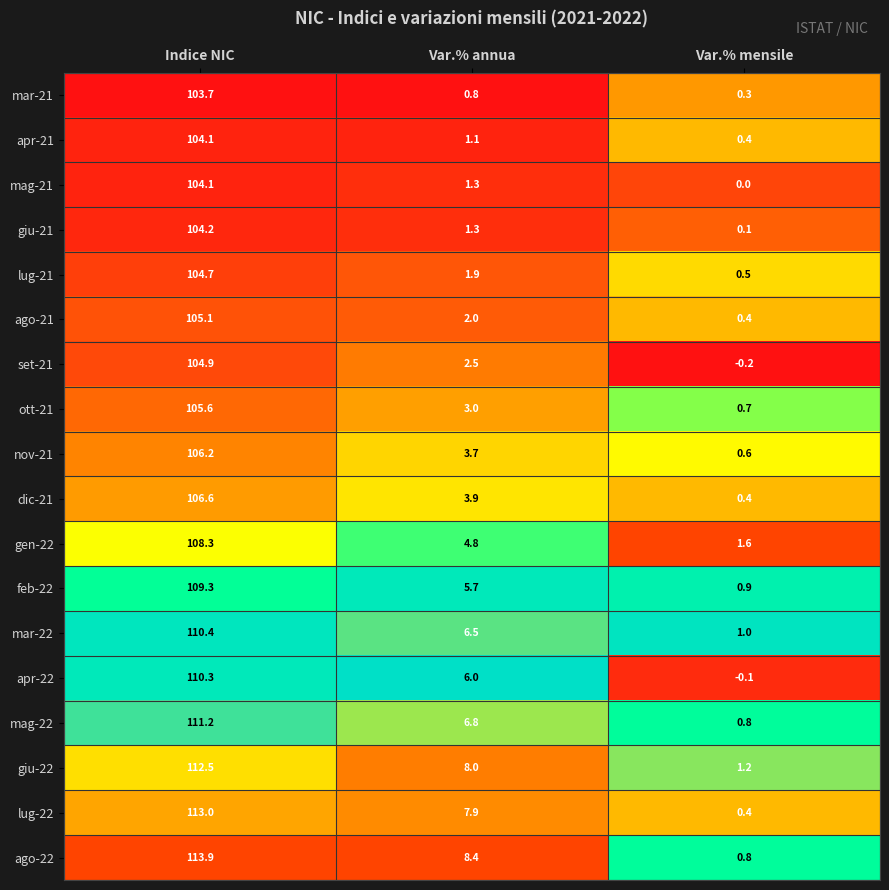

True or false: feb-22 has a value of 43.2 at Indice NIC.

False